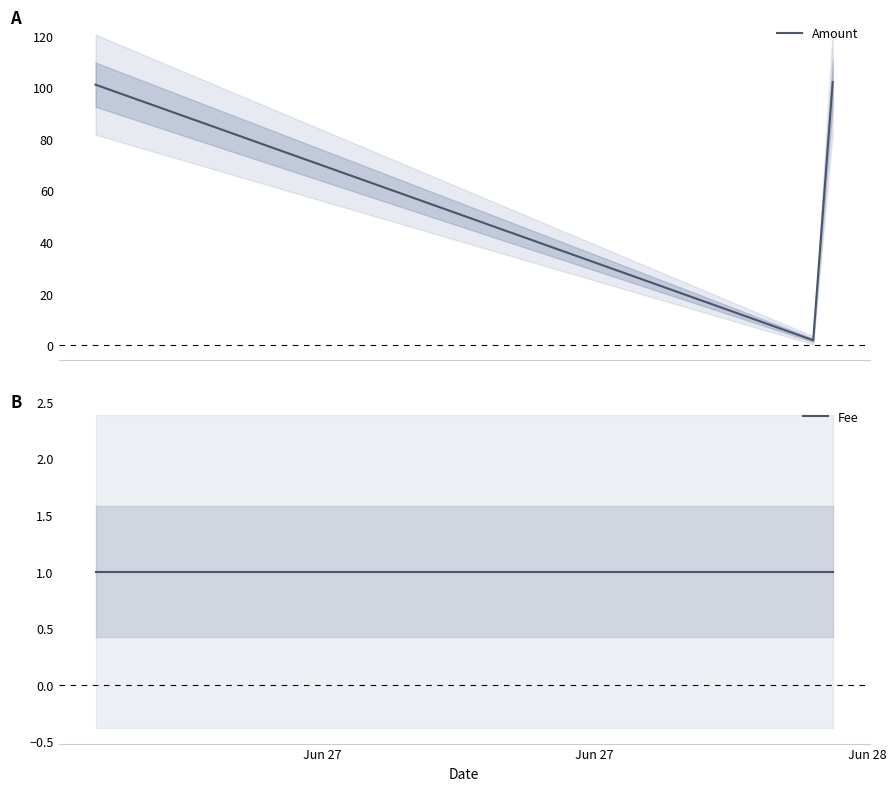

How many values in the Amount series are below 101?

1